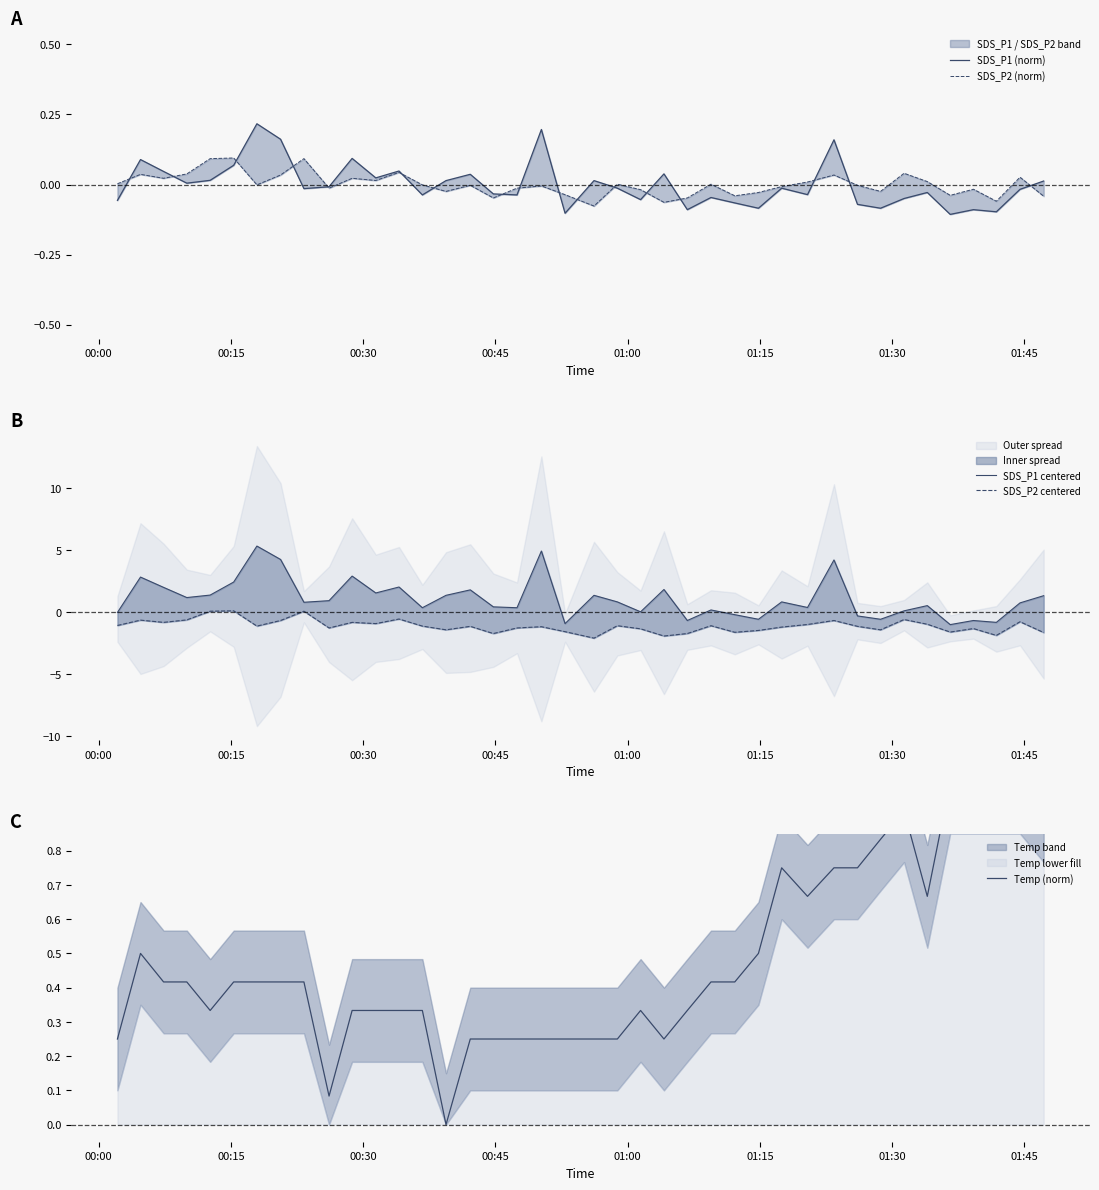

What is the difference between the second highest and second lowest values in the SDS_P1 centered series?

5.8